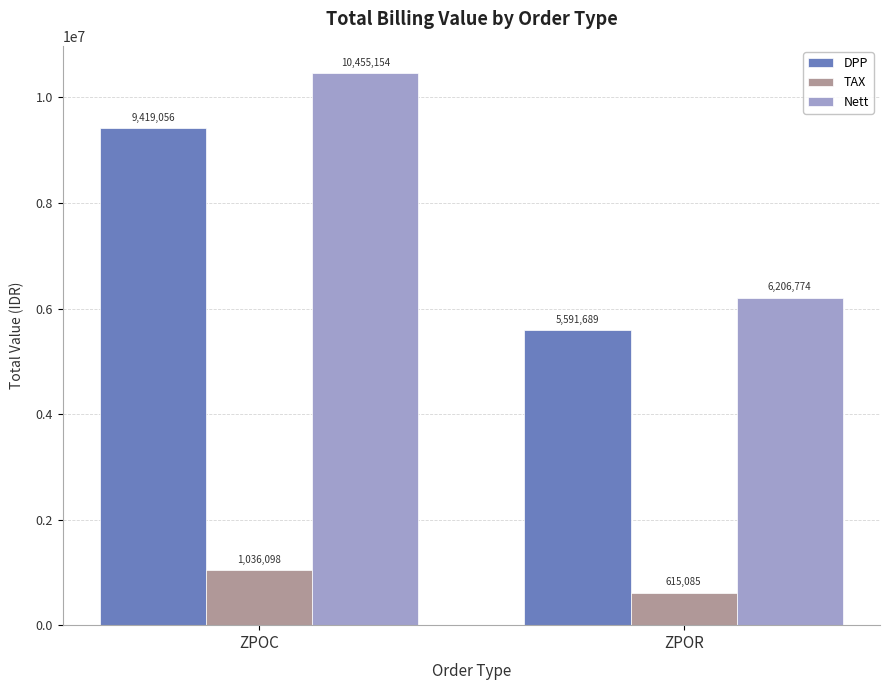

What is the sum of the DPP values at ZPOR and ZPOC?

15010745